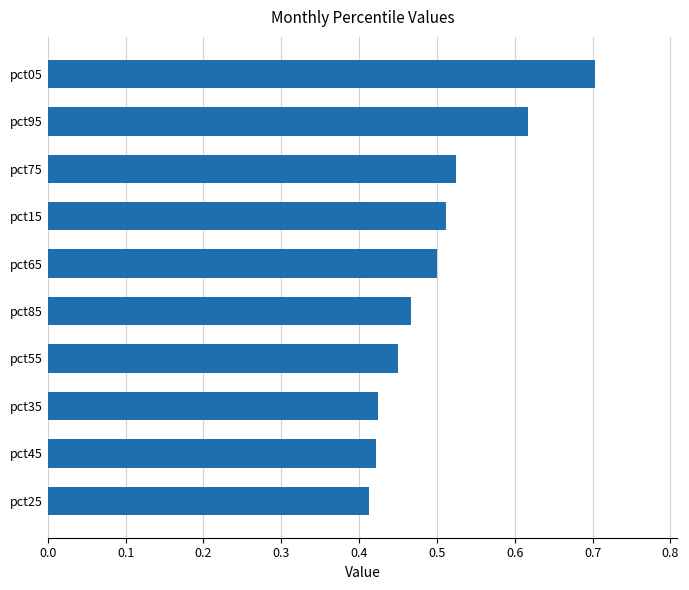

How many bars are there in total?

10